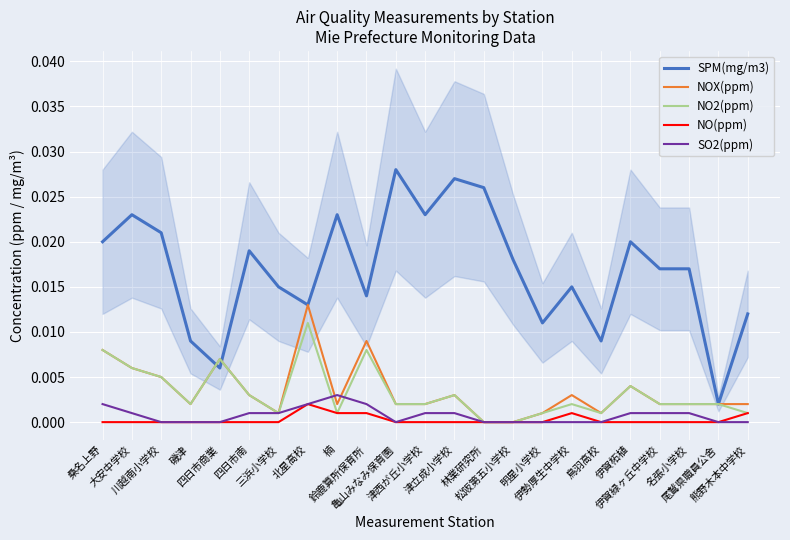

Which series has the largest total across all categories?

SPM(mg/m3)